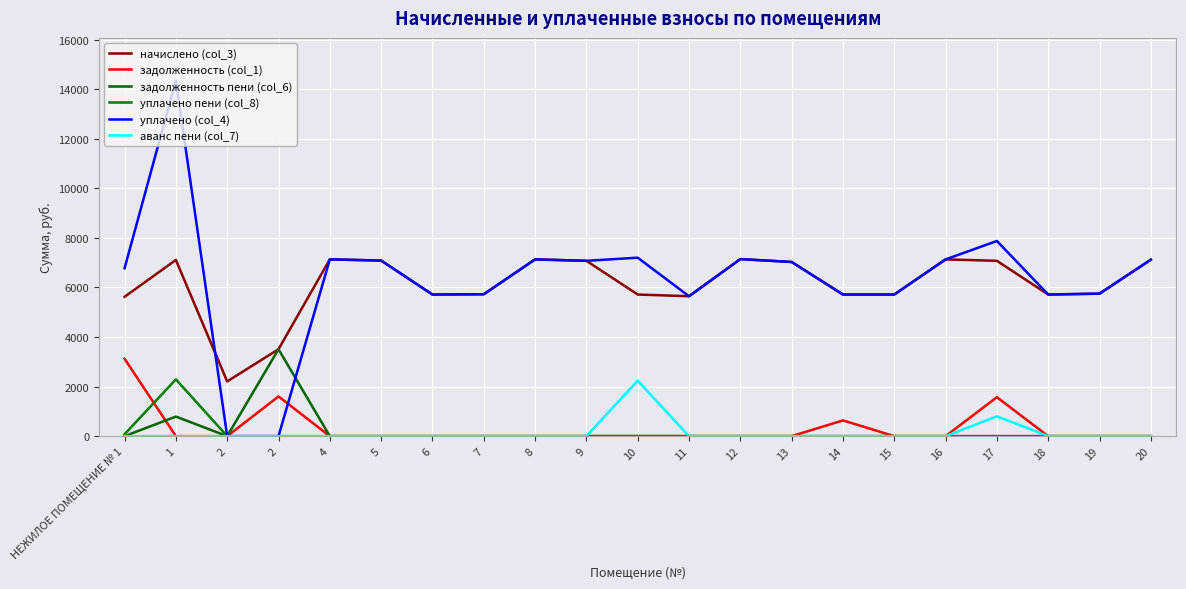

How many lines are shown in the chart?

6